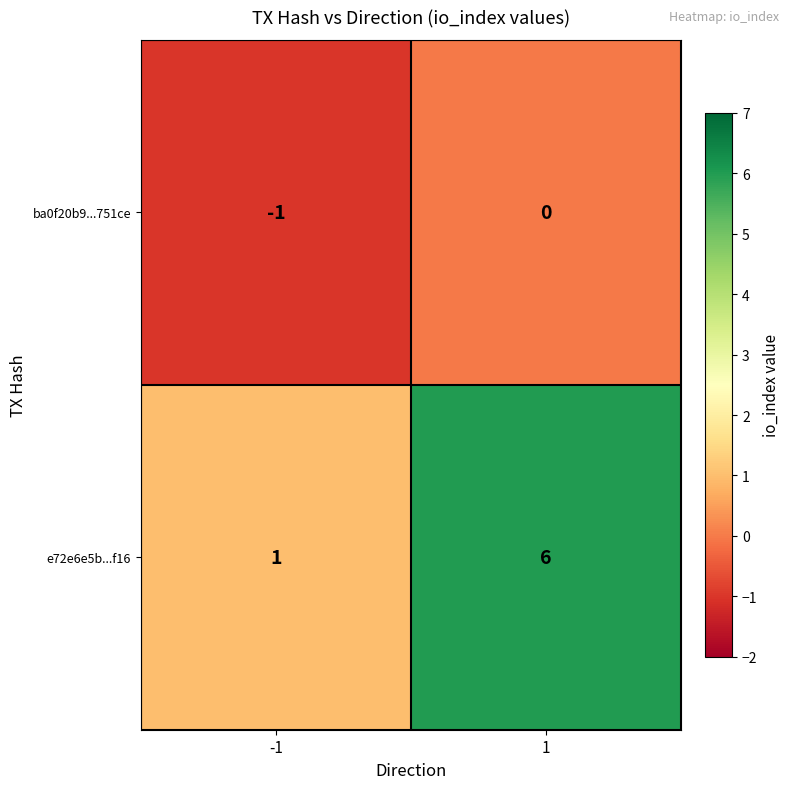

What is the sum of all e72e6e5b...f16 values?

7